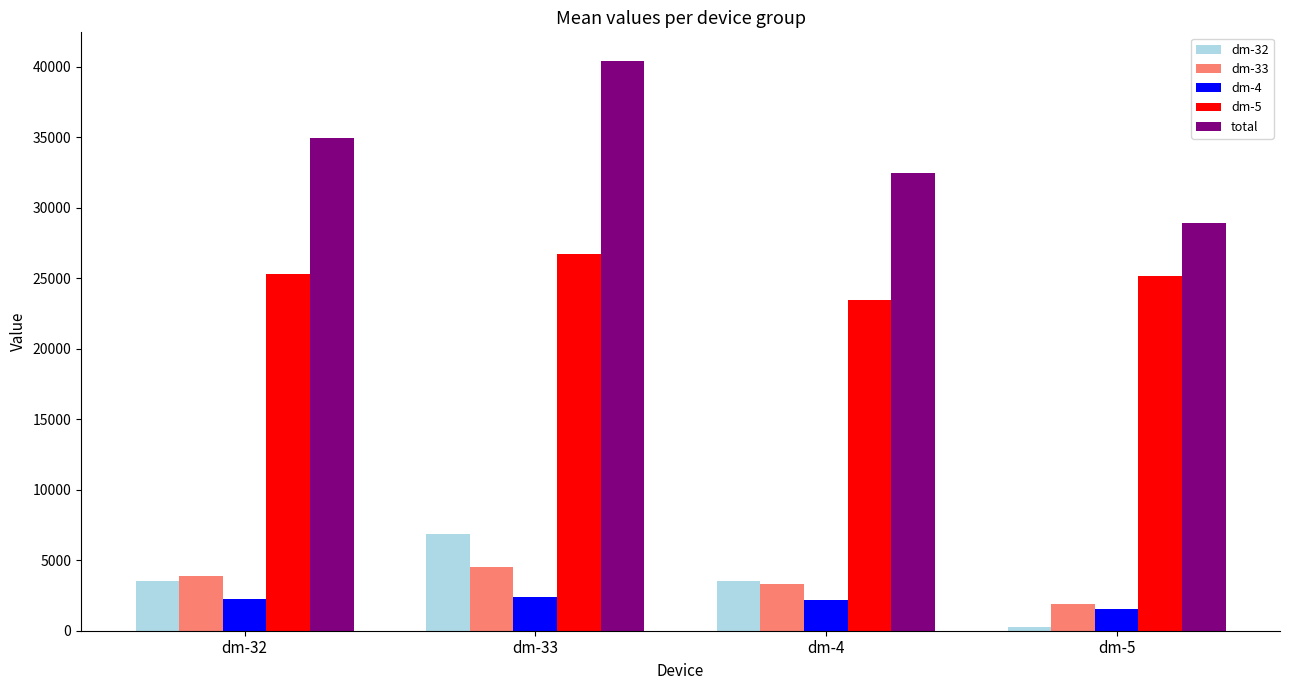

Is it true that dm-33 equals 6941.6 at dm-32?

False